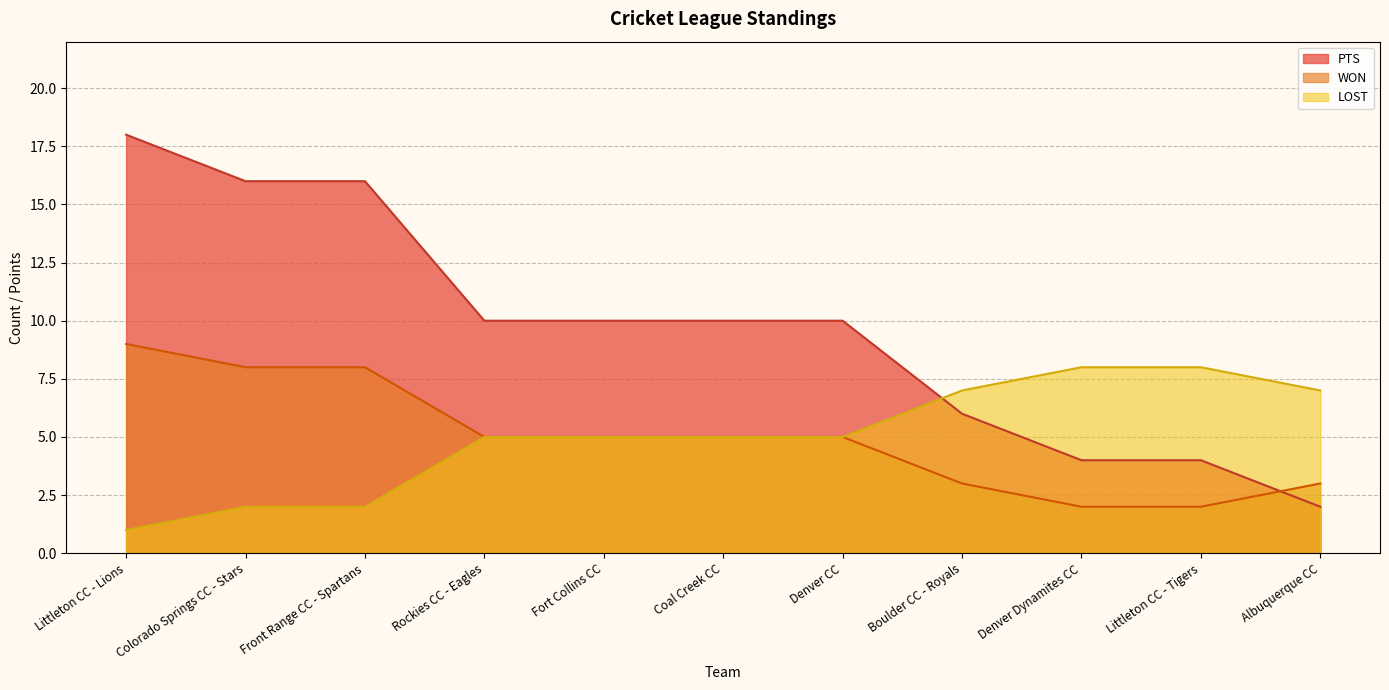

The value of PTS at Denver CC is 3. True or false?

False